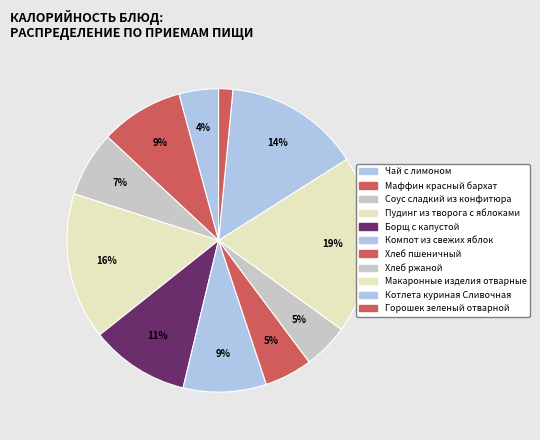

How many segments does this pie chart have?

11